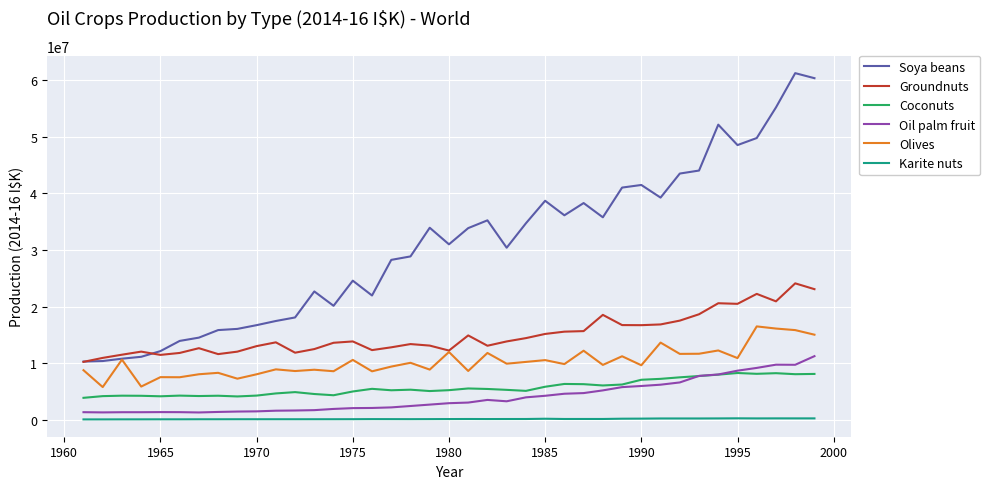

What is the lowest value of the Coconuts series?

3872651